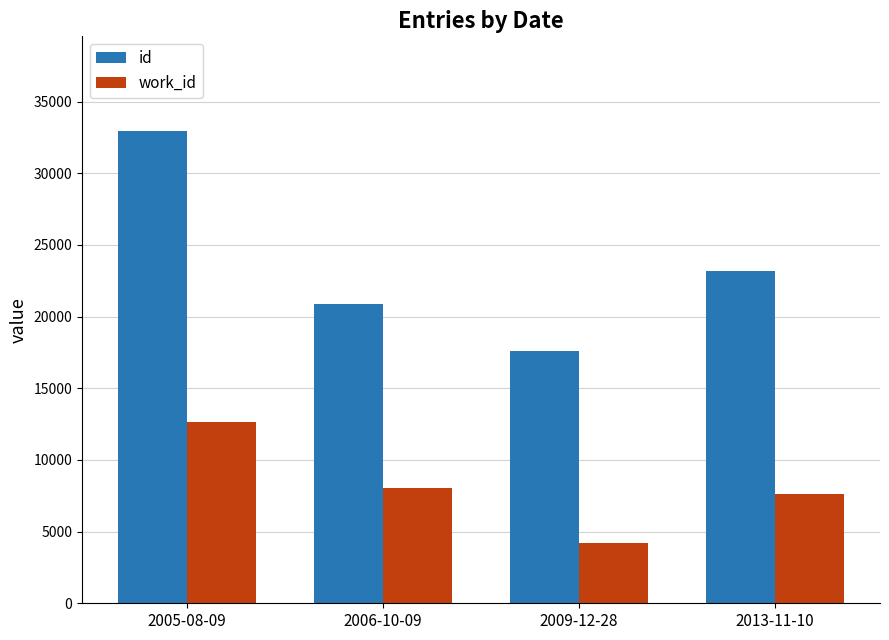

Which series has the largest range (max minus min)?

id